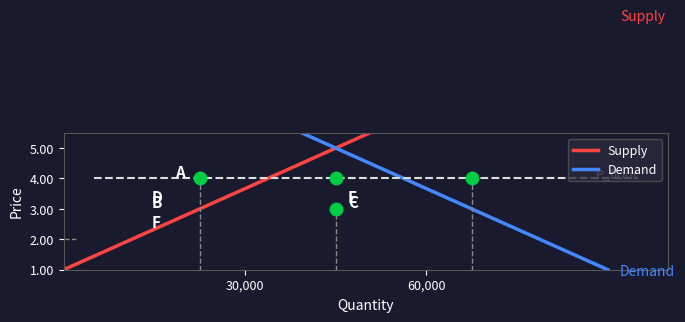

How many series are shown in this chart?

2